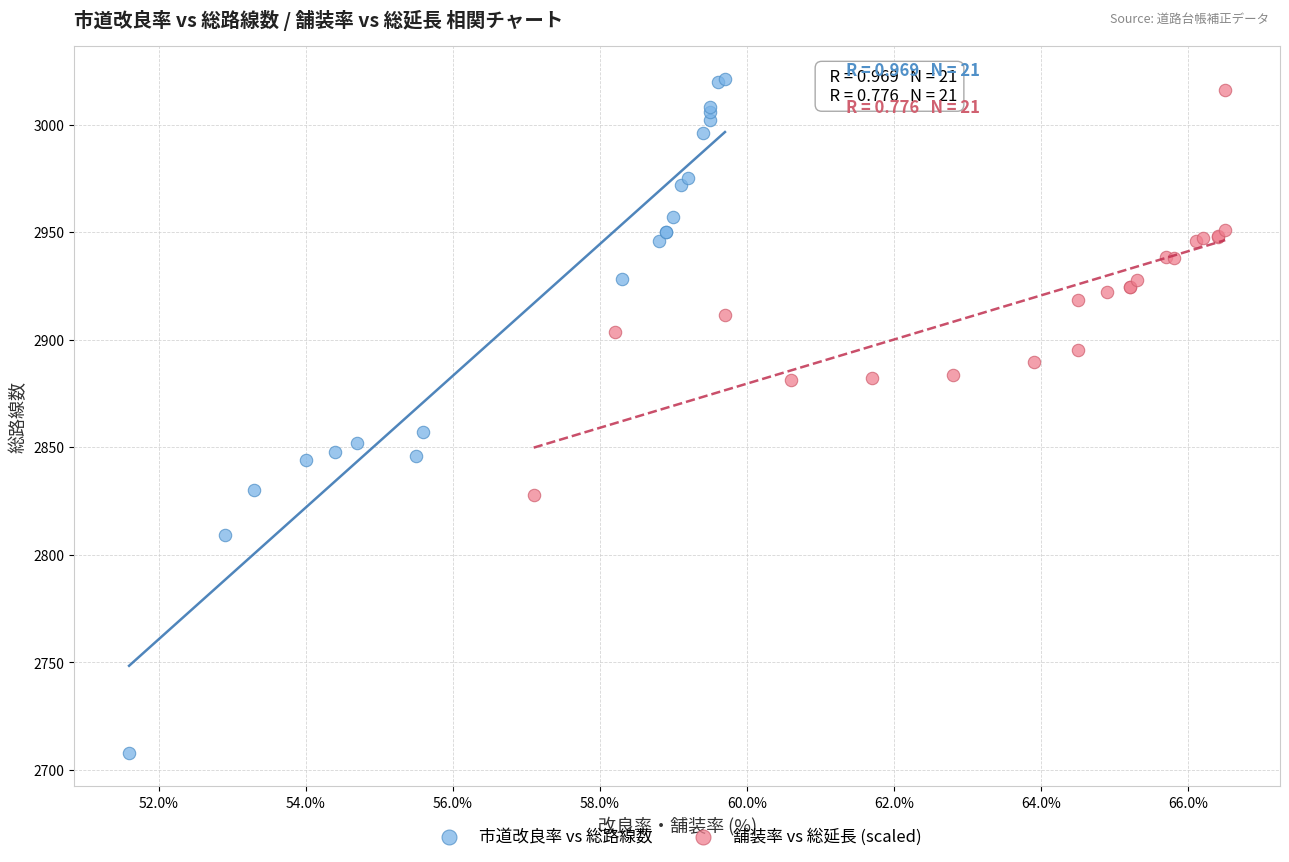

Which series has the largest Y range (max minus min)?

市道改良率 vs 総路線数